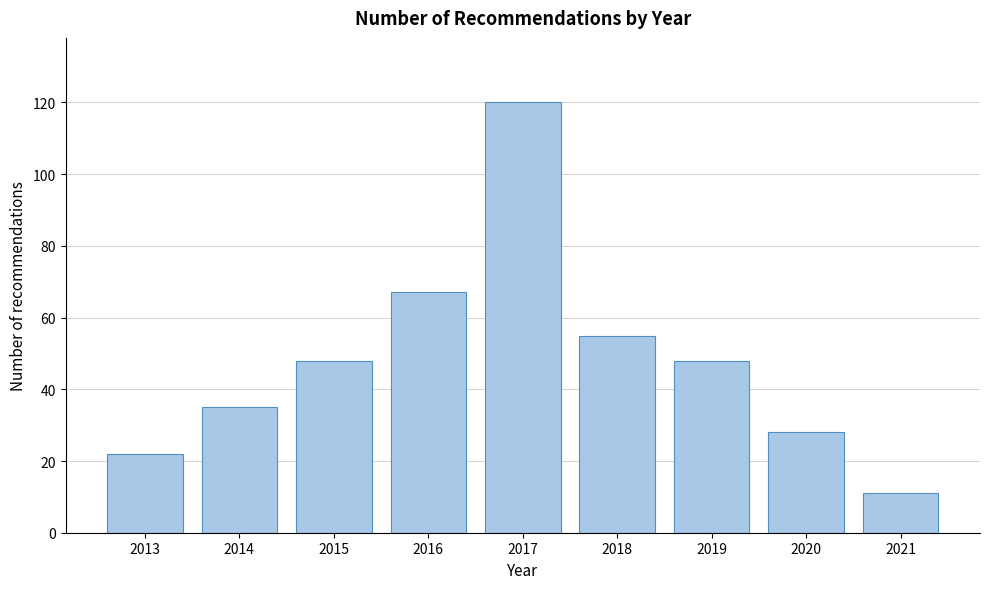

Reading left to right, what are all the values shown in this chart?

22	35	48	67	120	55	48	28	11